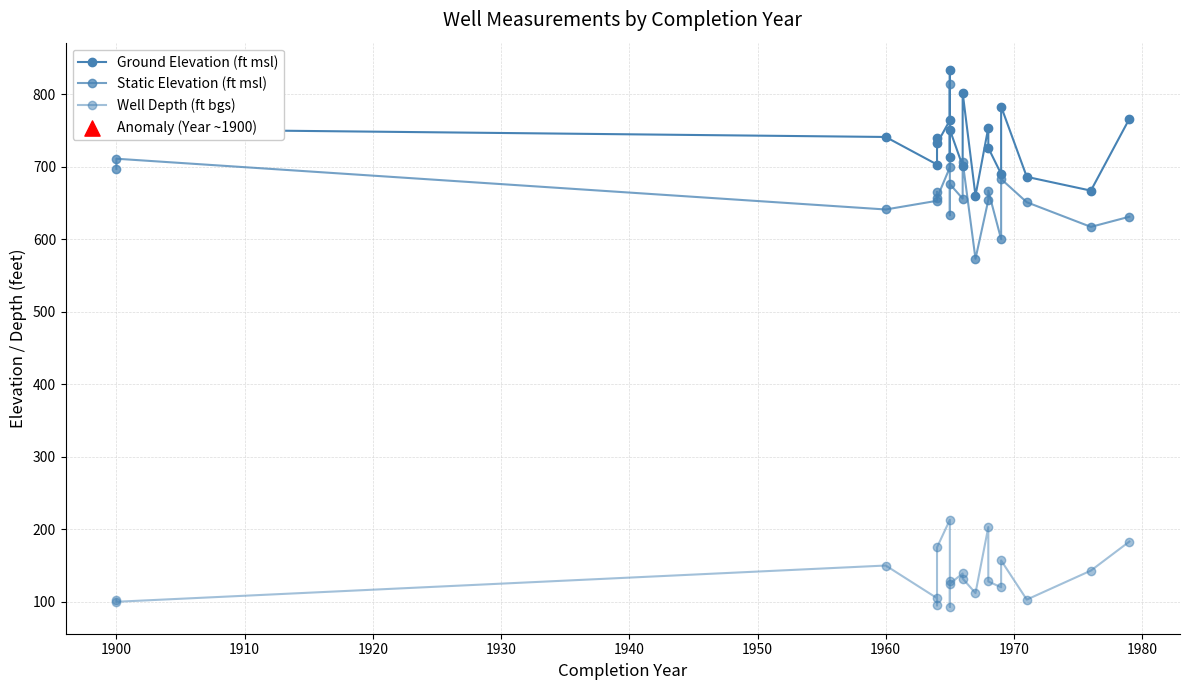

What are all the series names shown in the legend?

Ground Elevation (ft msl), Static Elevation (ft msl), Well Depth (ft bgs)